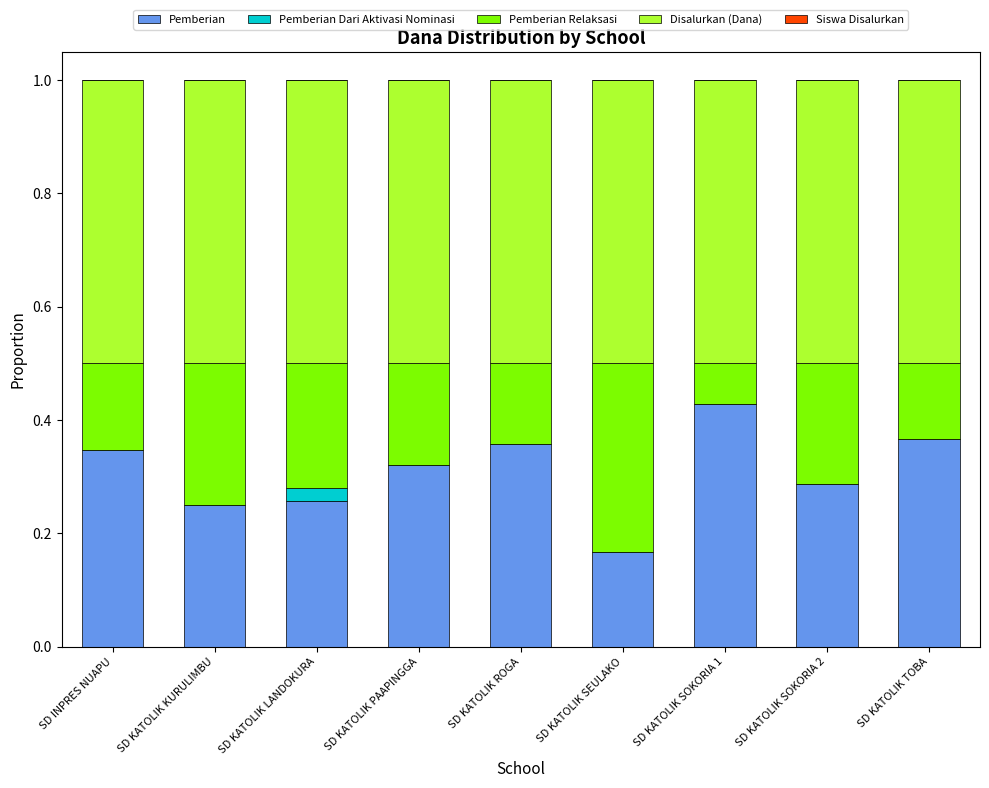

At which label does Pemberian reach its peak?

SD KATOLIK SOKORIA 1